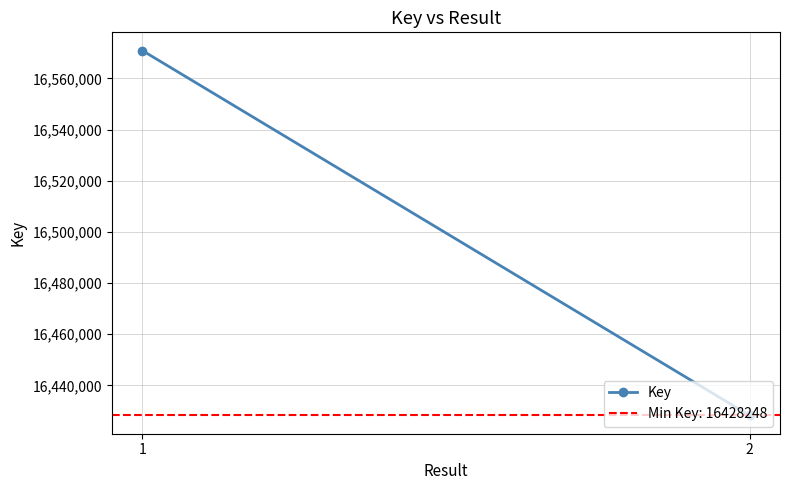

The value at 2 is 16428248. True or false?

True